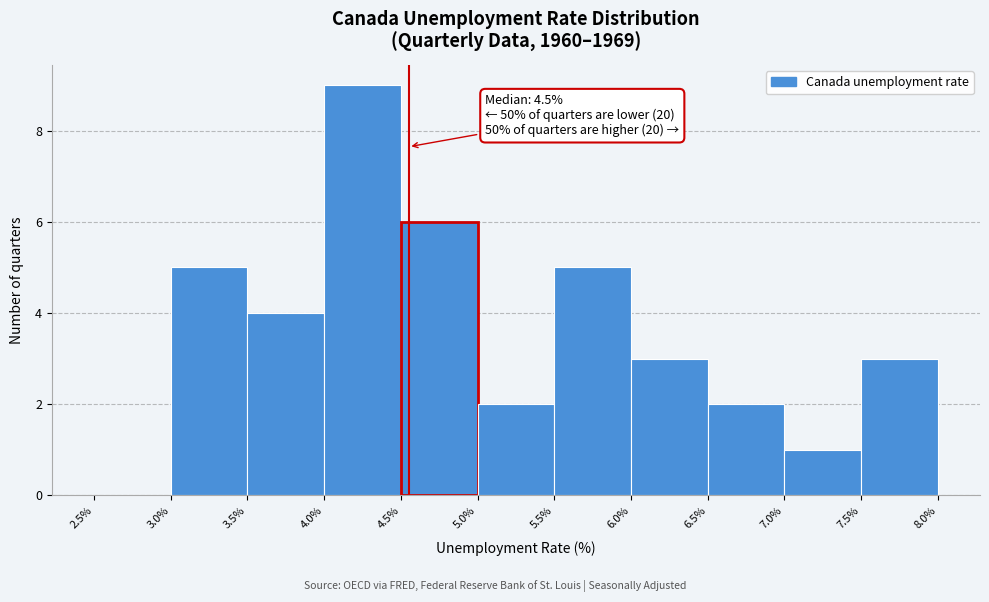

Over which range of the x-axis is the bar tallest?

4.0% to 4.5%